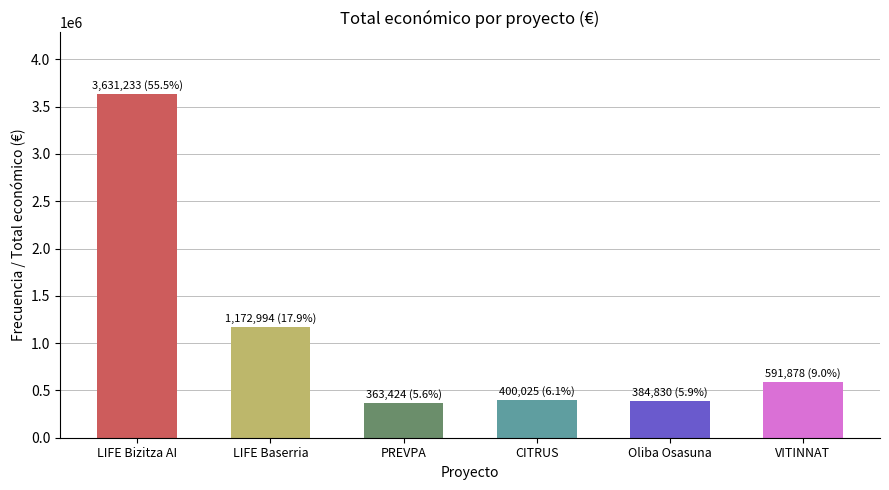

What is the difference between the second highest and minimum values?

809570